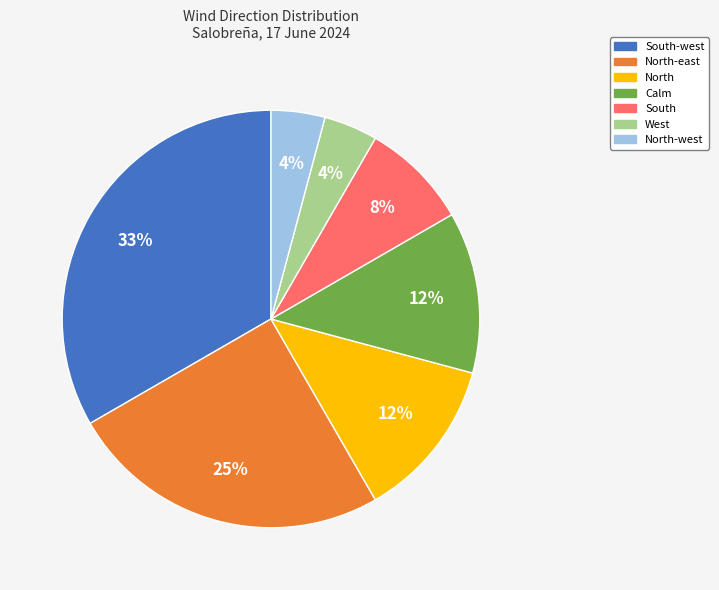

To the nearest percent, what is the average slice percentage?

14%